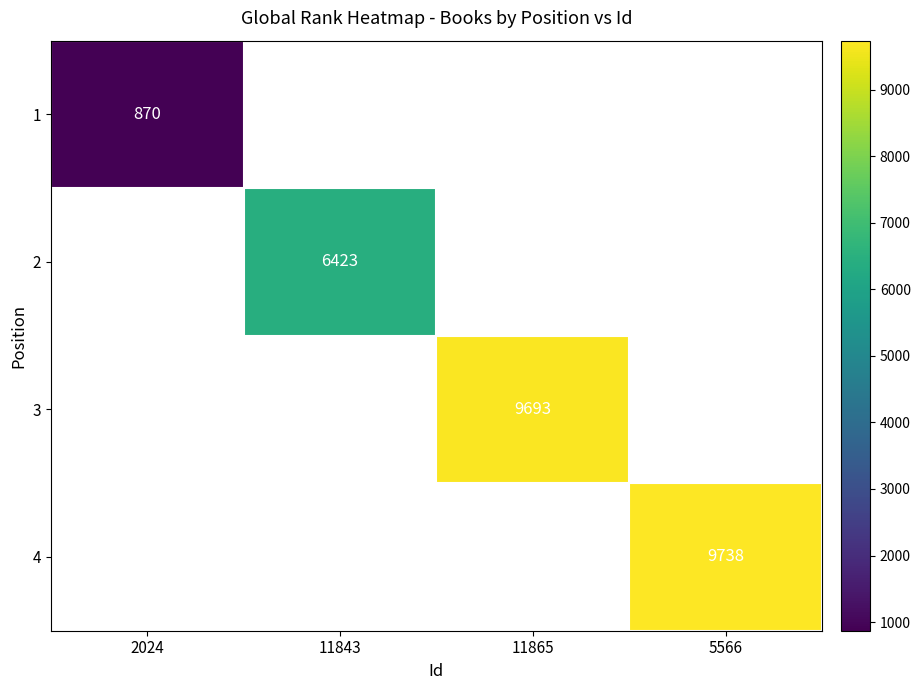

How many series are shown in this chart?

4